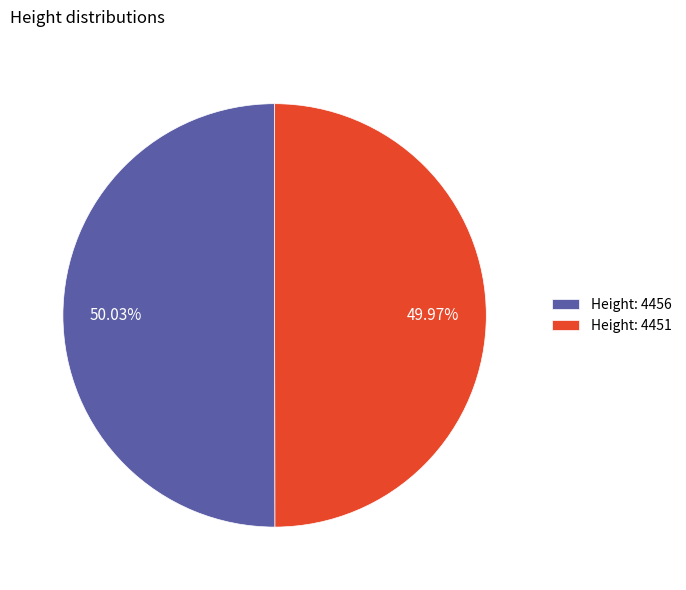

Approximately how many times larger is the value at Height: 4451 compared to Height: 4456?

1.0